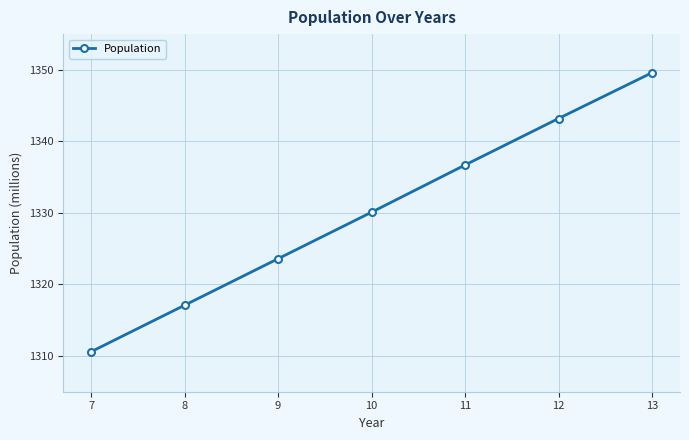

Reading left to right, transcribe all the data shown in this chart.

7=1310.6	8=1317.1	9=1323.6	10=1330.1	11=1336.7	12=1343.2	13=1349.6